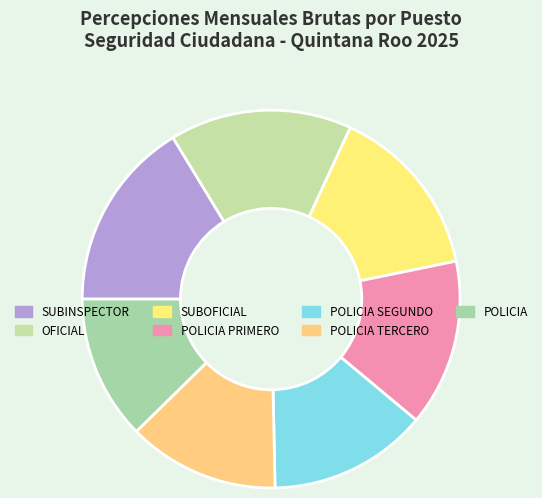

True or false: POLICIA TERCERO accounts for 13% of the total.

True